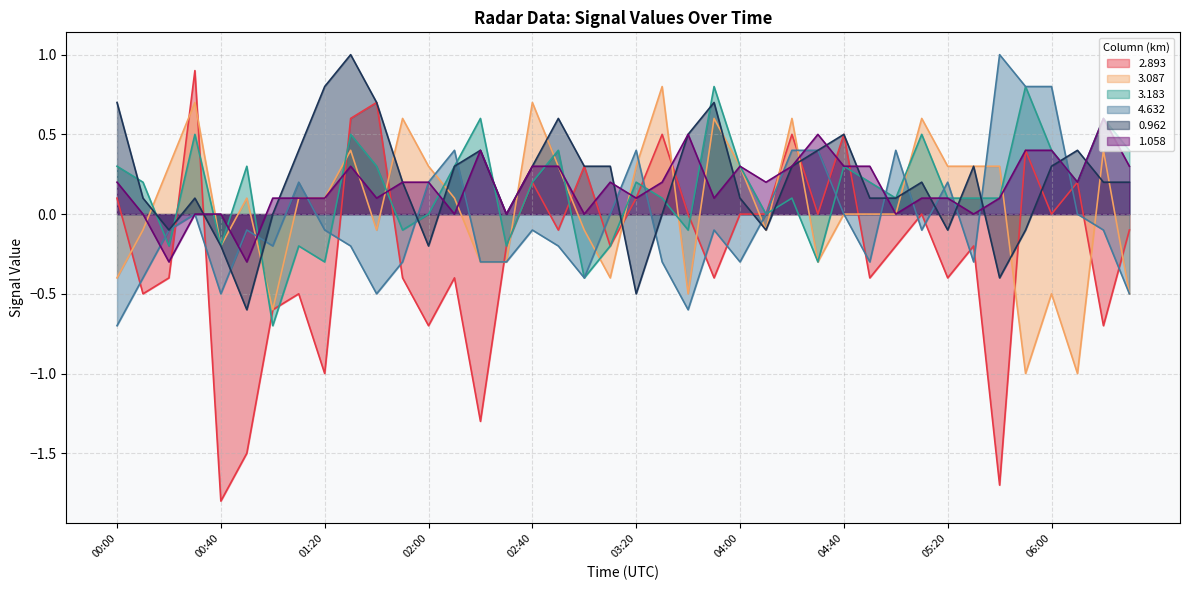

What are all the series names shown in the legend?

2.893, 3.087, 3.183, 4.632, 0.962, 1.058